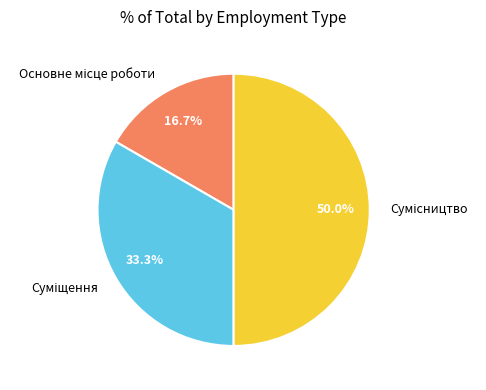

Which has a higher value, Сумісництво or Суміщення?

Сумісництво